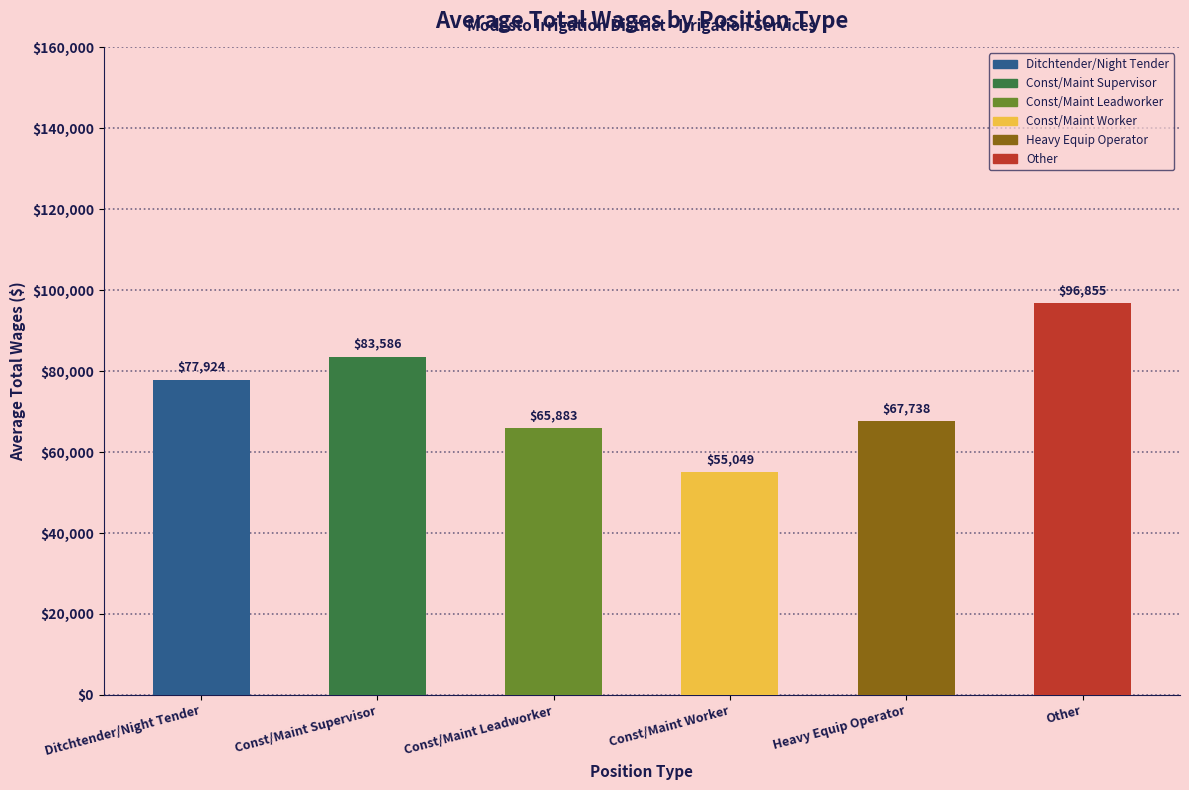

At which label is the value closest to 75952?

Ditchtender/Night Tender